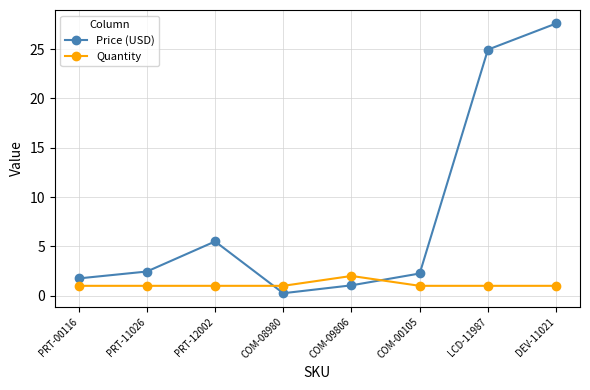

Is the value of Price (USD) at PRT-11026 greater than the value of Quantity at COM-00105?

Yes